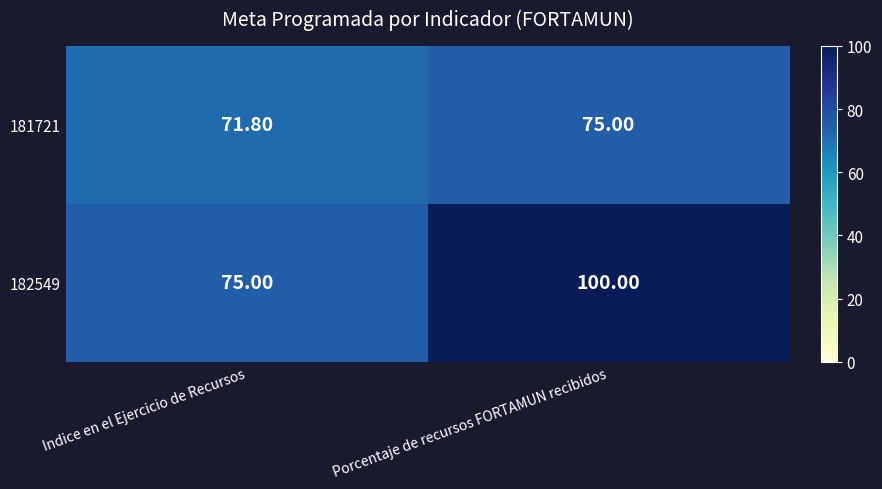

What is the difference between the 181721 values at Porcentaje de recursos FORTAMUN recibidos and Indice en el Ejercicio de Recursos?

3.2